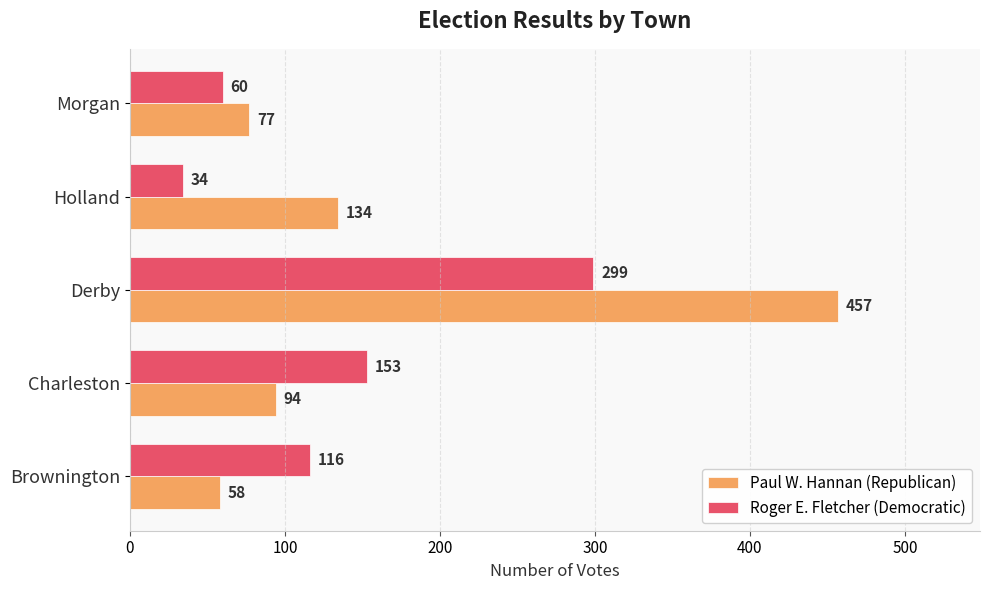

Rank the series by their maximum value, from highest to lowest.

Paul W. Hannan (Republican), Roger E. Fletcher (Democratic)